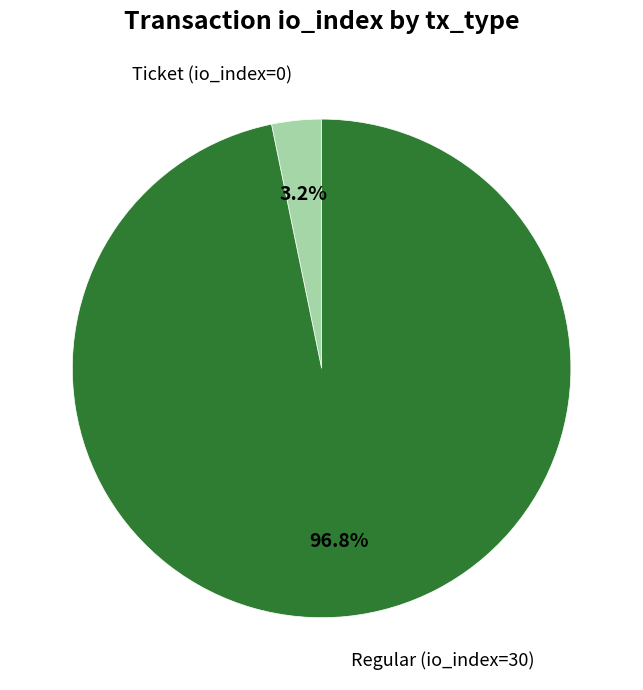

Count the number of slices in the pie.

2